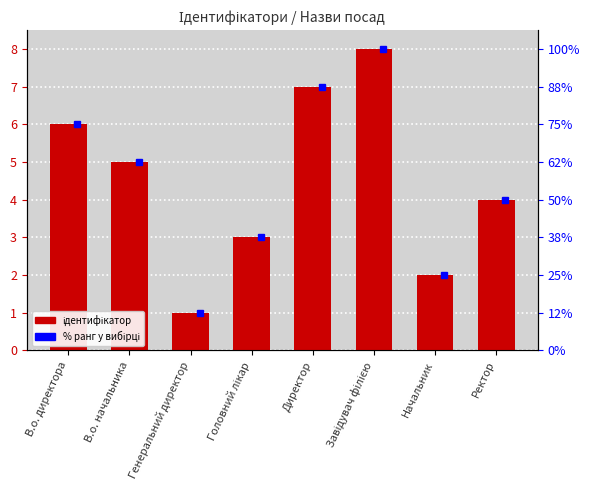

What is the maximum value shown in the chart?

8